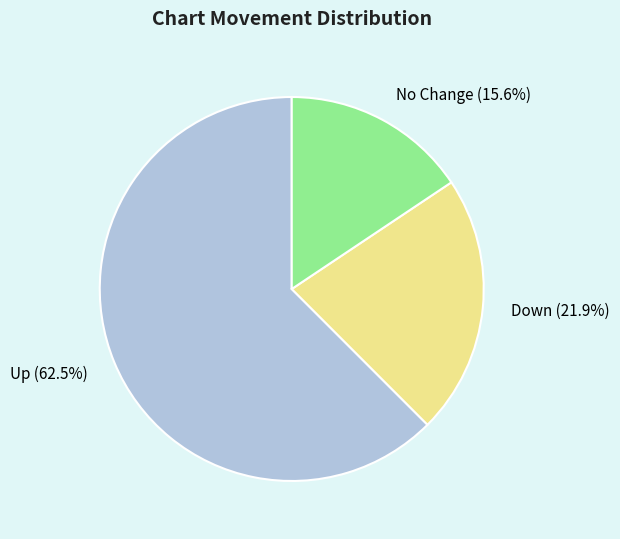

Which category has the smallest portion of the pie?

No Change